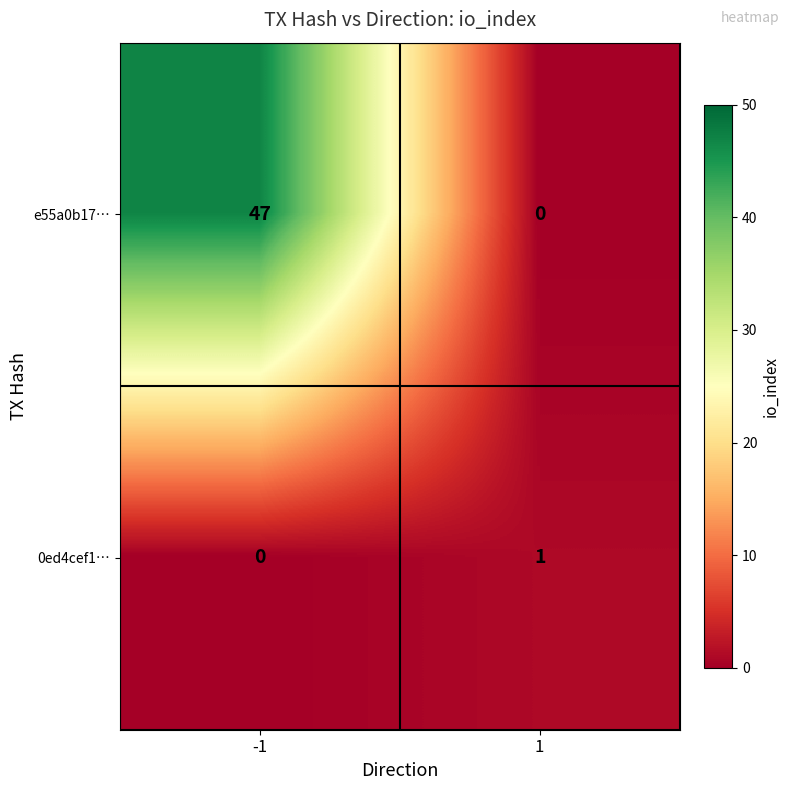

List the series in order of their overall mean, highest first.

e55a0b17…, 0ed4cef1…